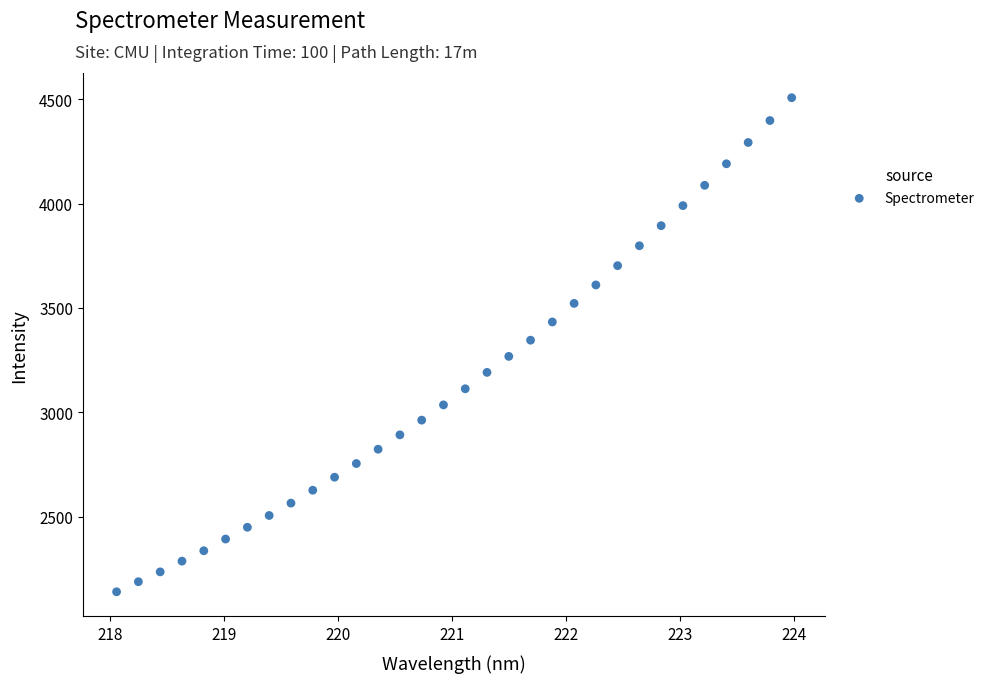

What is the range of Y values (max minus min)?

2368.9